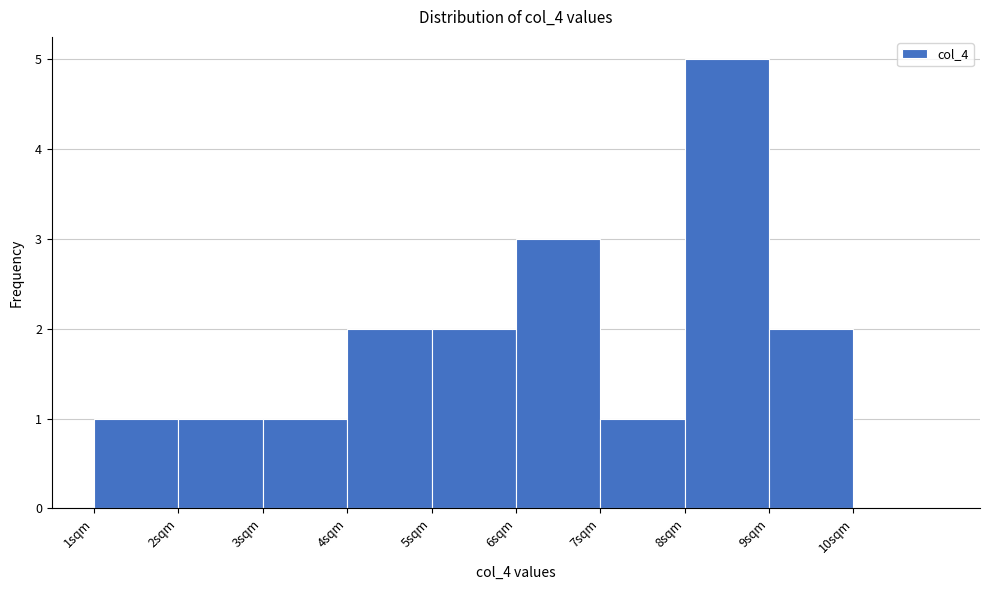

Reading left to right, list every bar in this chart as the range it spans on the x-axis followed by its height. The values are not printed on the chart, so give them approximately, as read against the axis.

1 to 2: 1
2 to 3: 1
3 to 4: 1
4 to 5: 2
5 to 6: 2
6 to 7: 3
7 to 8: 1
8 to 9: 5
9 to 10: 2
10 to 11: 0